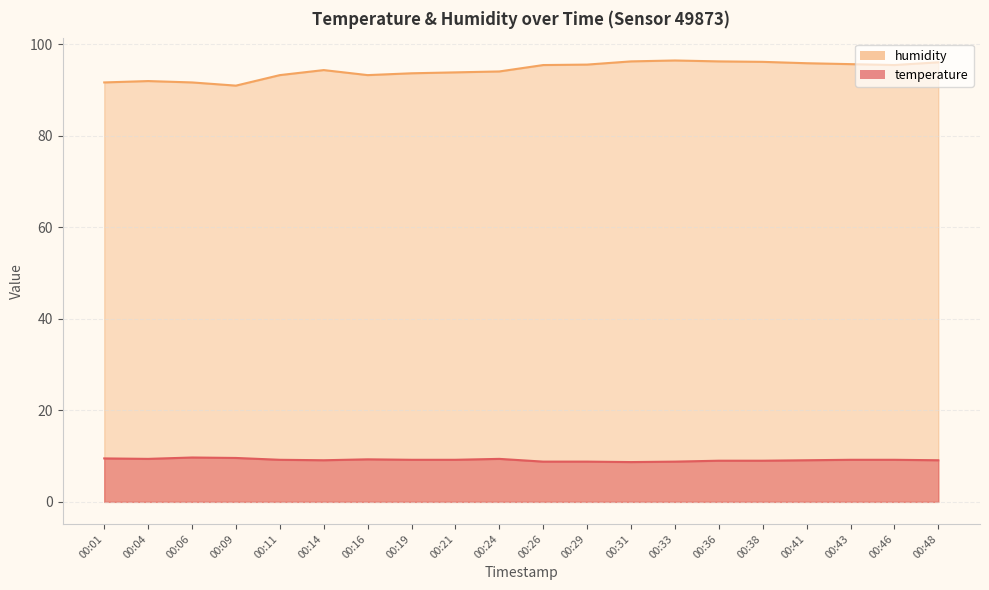

True or false: humidity and temperature cross at least once.

False